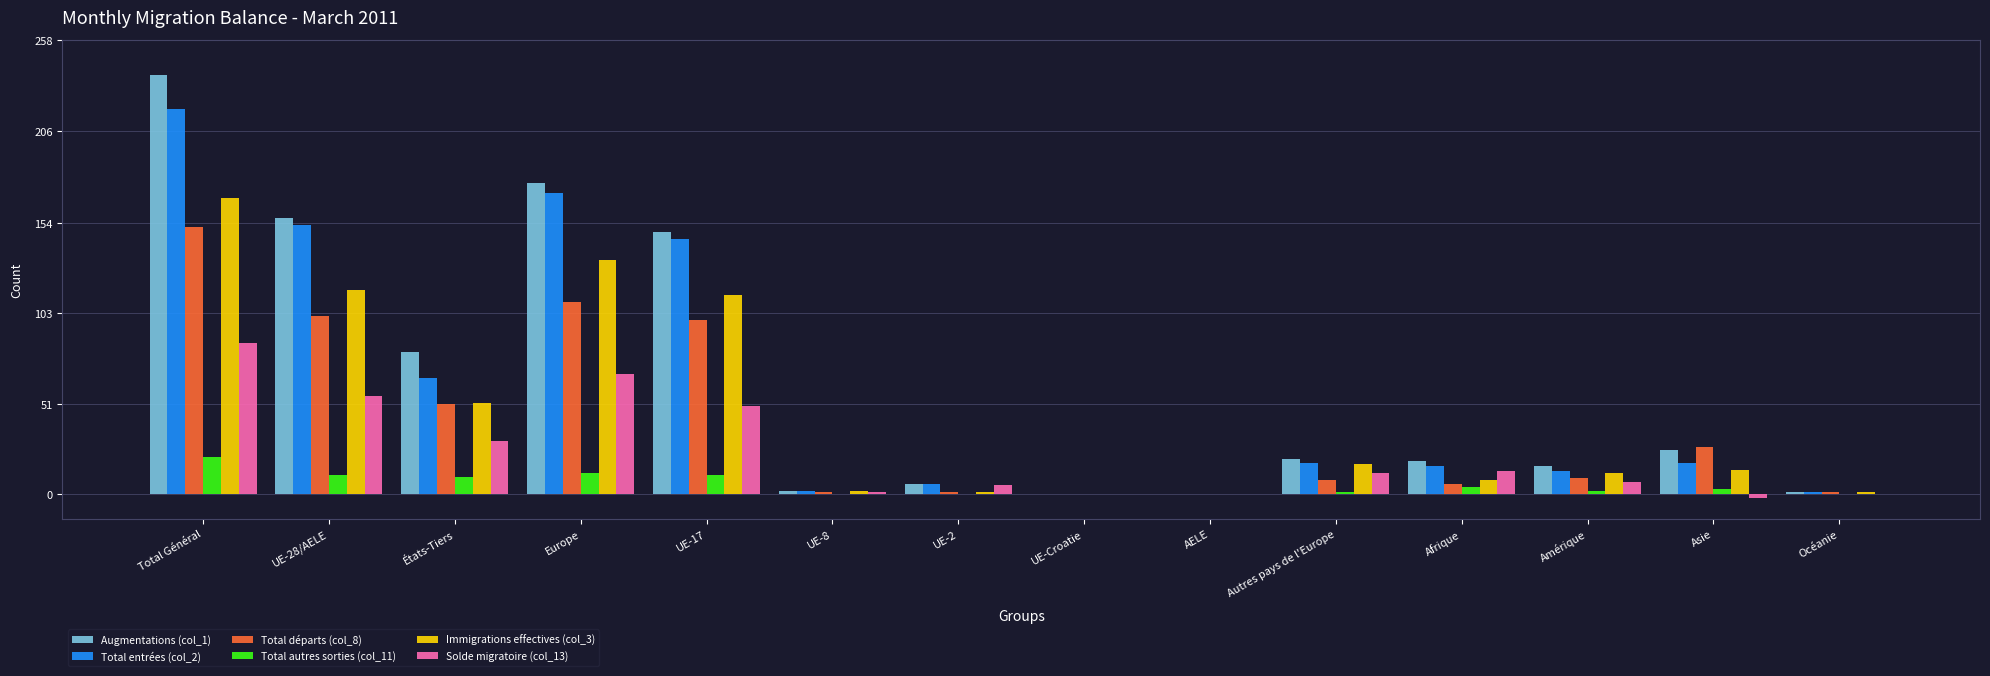

What are all the series names shown in the legend?

Augmentations (col_1), Total entrées (col_2), Total départs (col_8), Total autres sorties (col_11), Immigrations effectives (col_3), Solde migratoire (col_13)